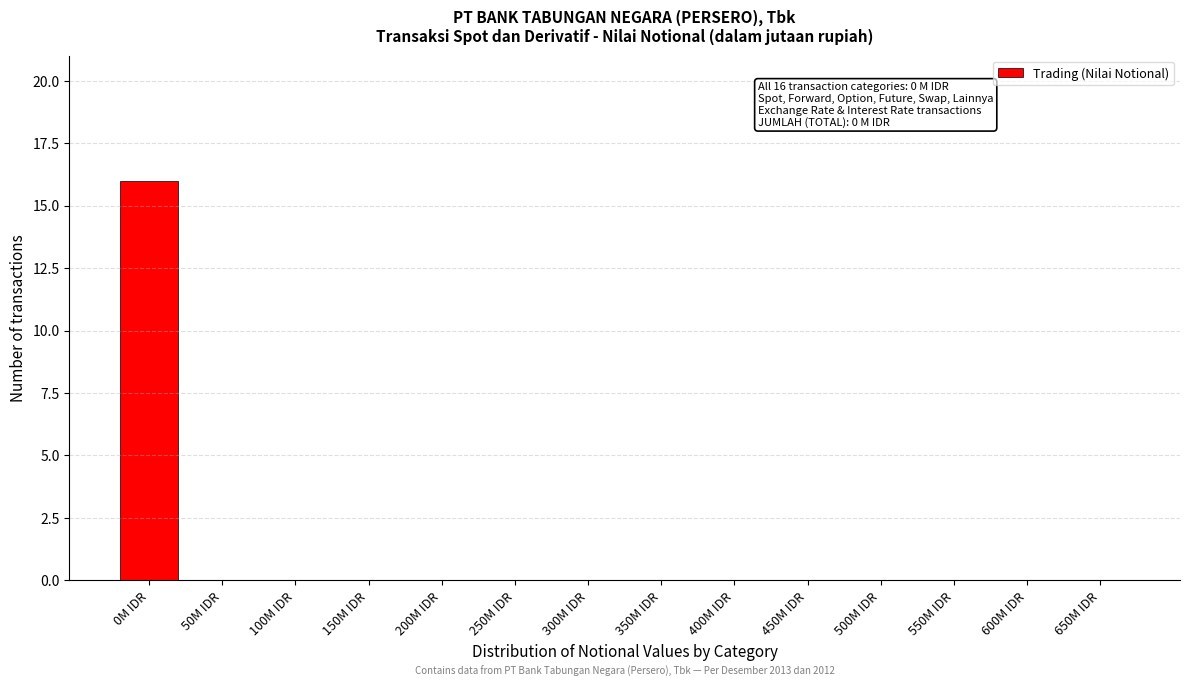

Reading left to right, what are all the values shown in this chart?

0M IDR=16	50M IDR=0	100M IDR=0	150M IDR=0	200M IDR=0	250M IDR=0	300M IDR=0	350M IDR=0	400M IDR=0	450M IDR=0	500M IDR=0	550M IDR=0	600M IDR=0	650M IDR=0